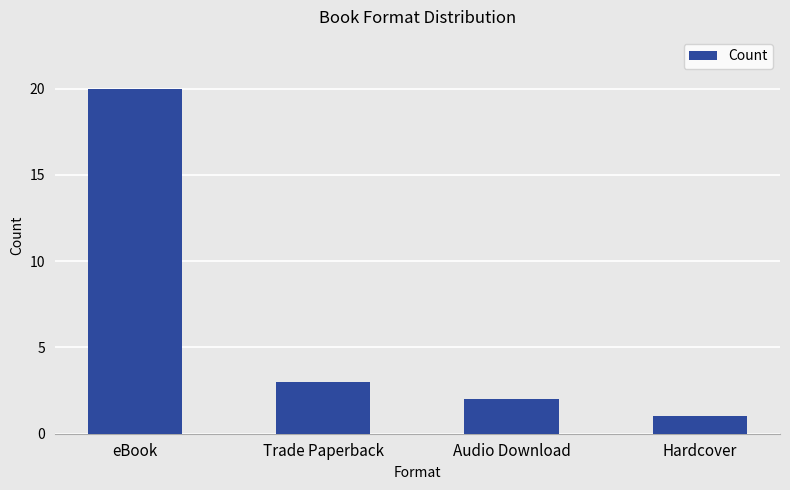

What position from the right is Audio Download?

2